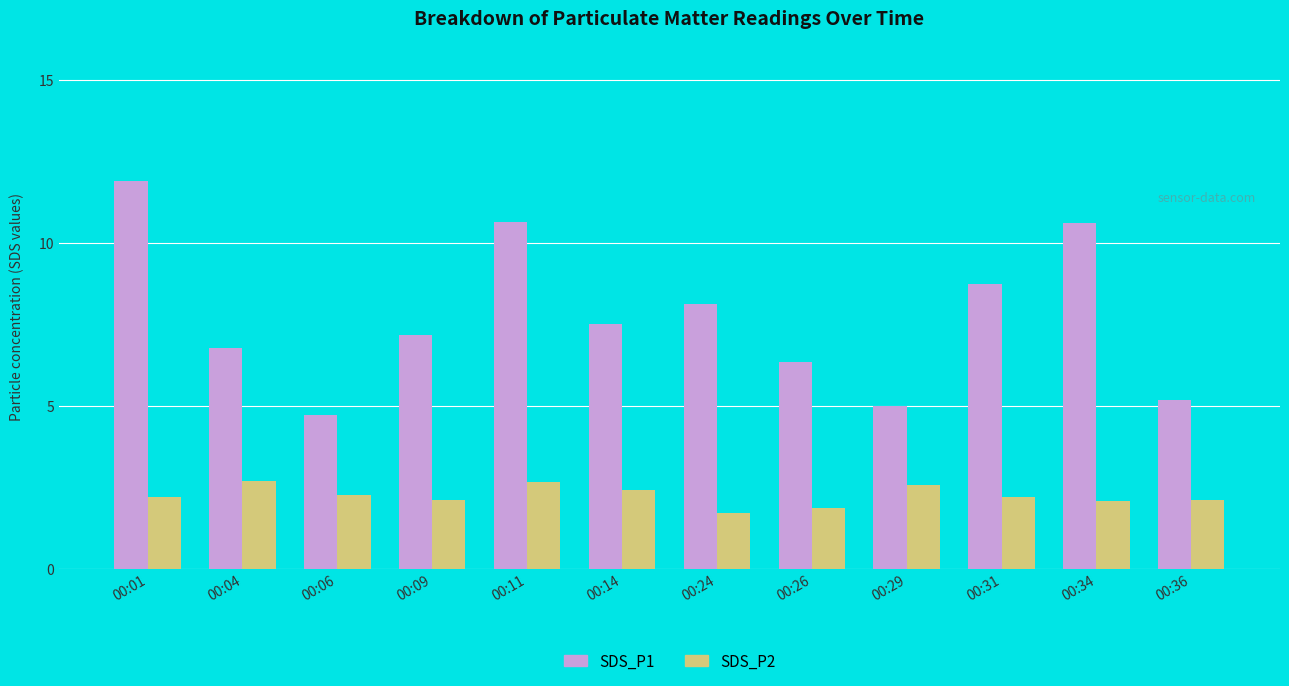

What is the sum of all SDS_P2 values?

26.9